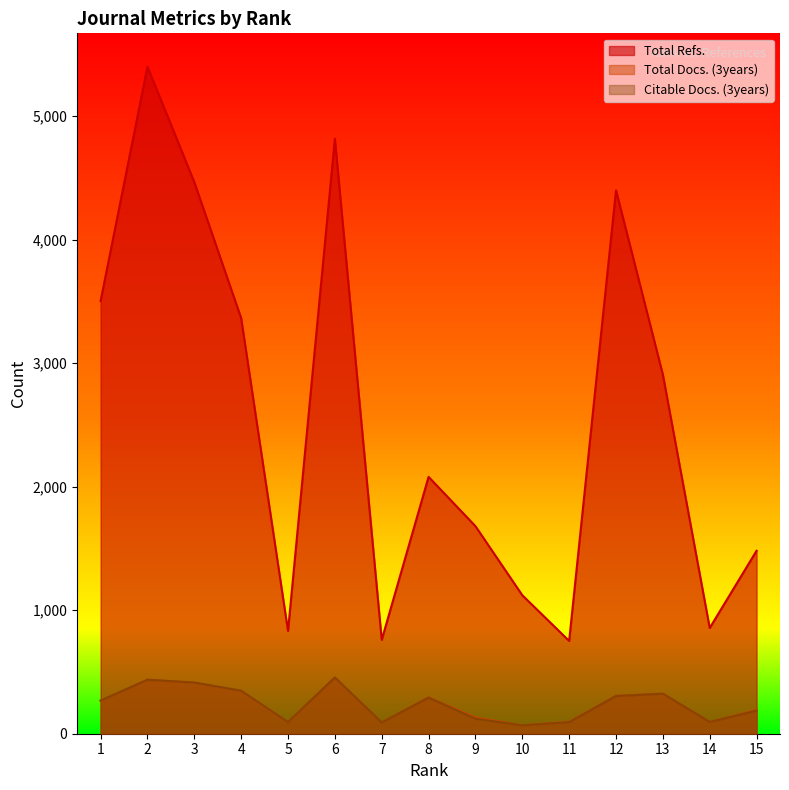

What is the sum of the Total Docs. (3years) values at 1 and 4?

616